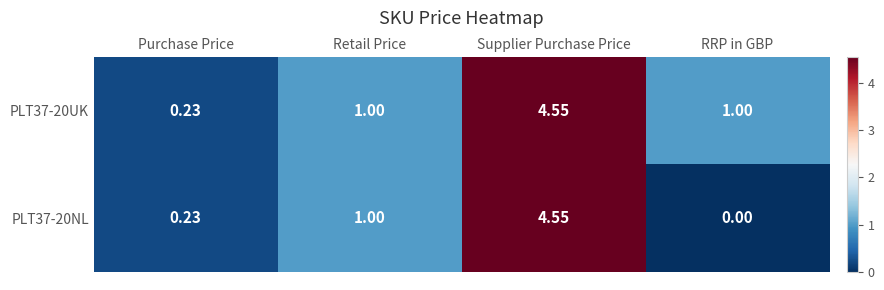

Where is PLT37-20NL nearest to the value 2?

Retail Price